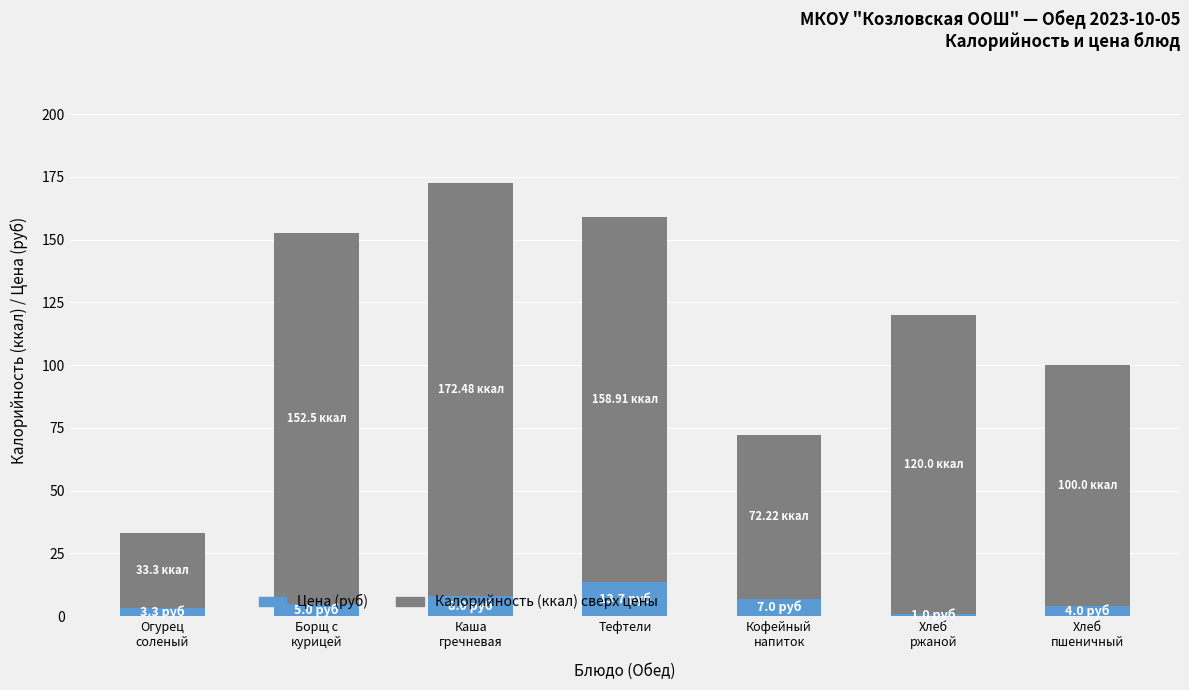

What is the difference between the second highest and minimum values in the Цена (руб) series?

7.0